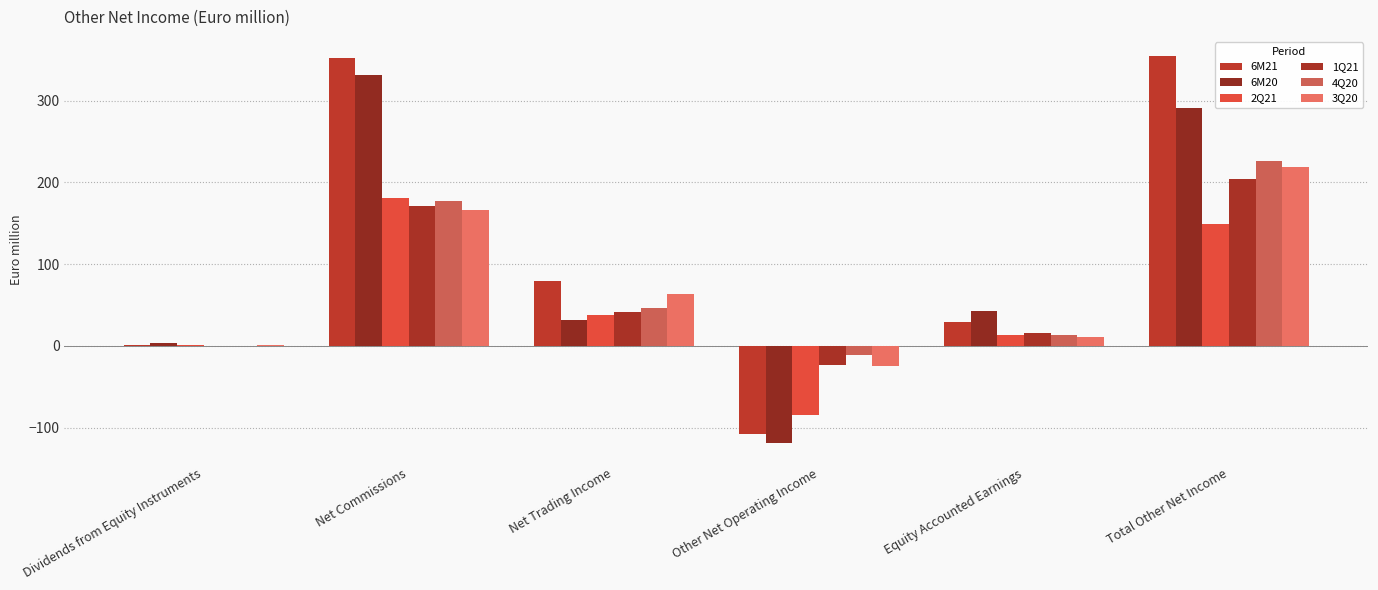

What is the greatest value displayed?

354.4